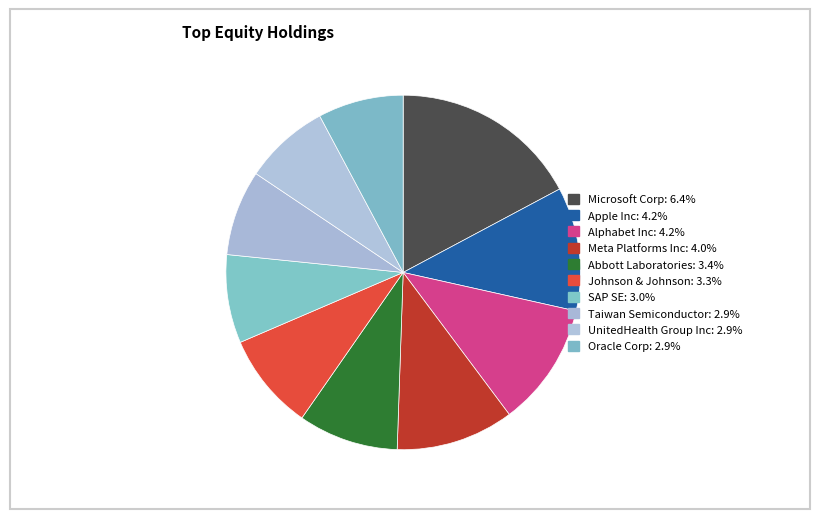

Rank the categories by value from highest to lowest.

Microsoft Corp, Apple Inc, Alphabet Inc, Meta Platforms Inc, Abbott Laboratories, Johnson & Johnson, SAP SE, Taiwan Semiconductor, UnitedHealth Group Inc, Oracle Corp